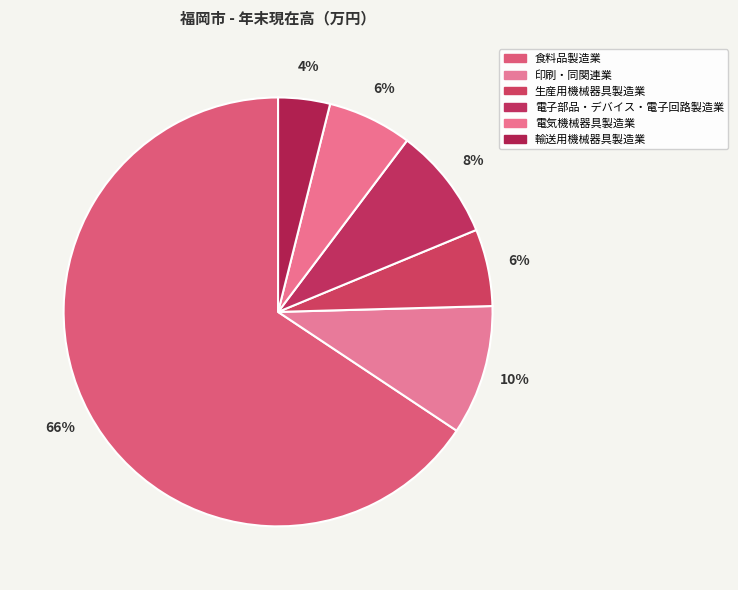

Rank the categories by value from lowest to highest.

輸送用機械器具製造業, 生産用機械器具製造業, 電気機械器具製造業, 電子部品・デバイス・電子回路製造業, 印刷・同関連業, 食料品製造業